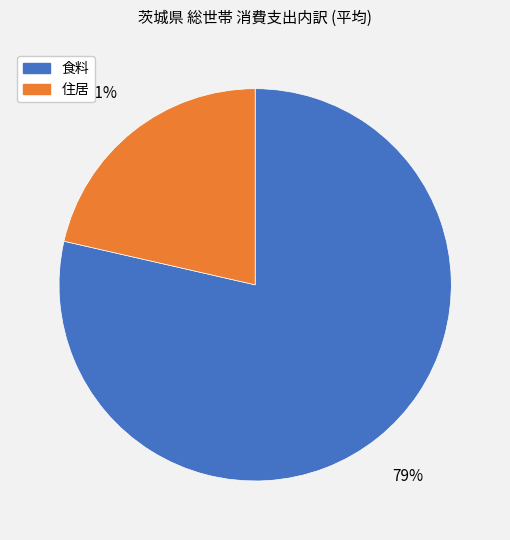

What percentage is the 住居 slice, to the nearest percent?

21%